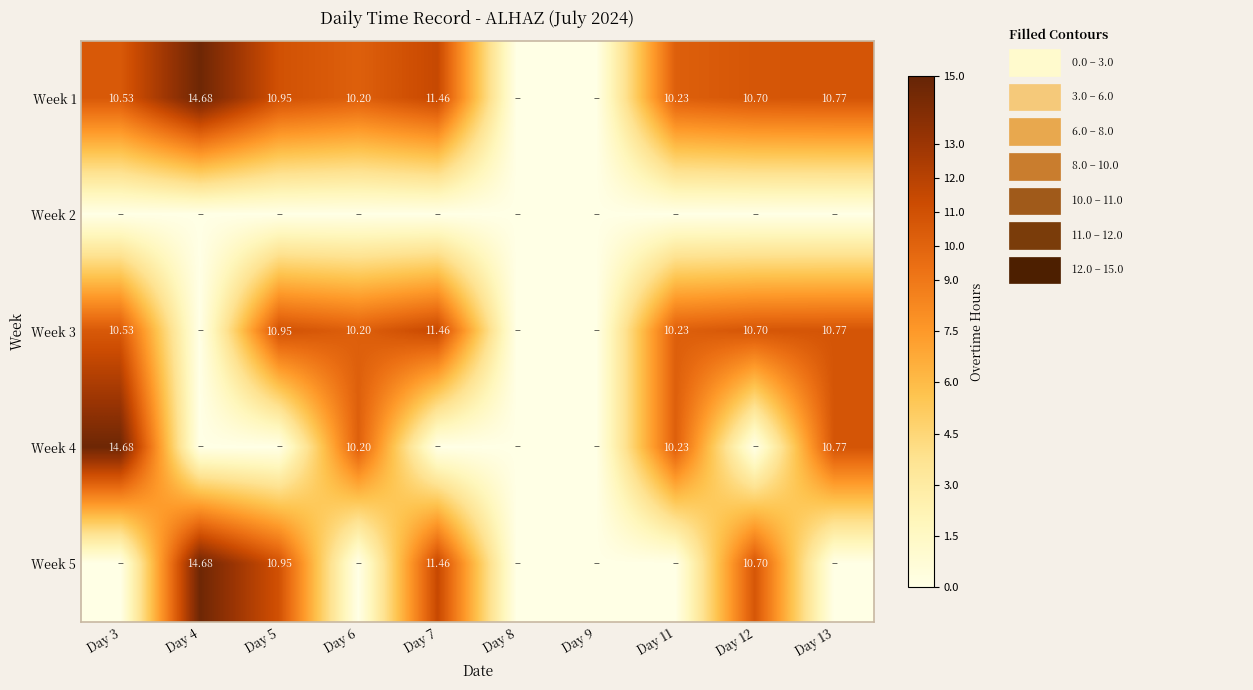

How many data points in Week 4 are above 0?

4